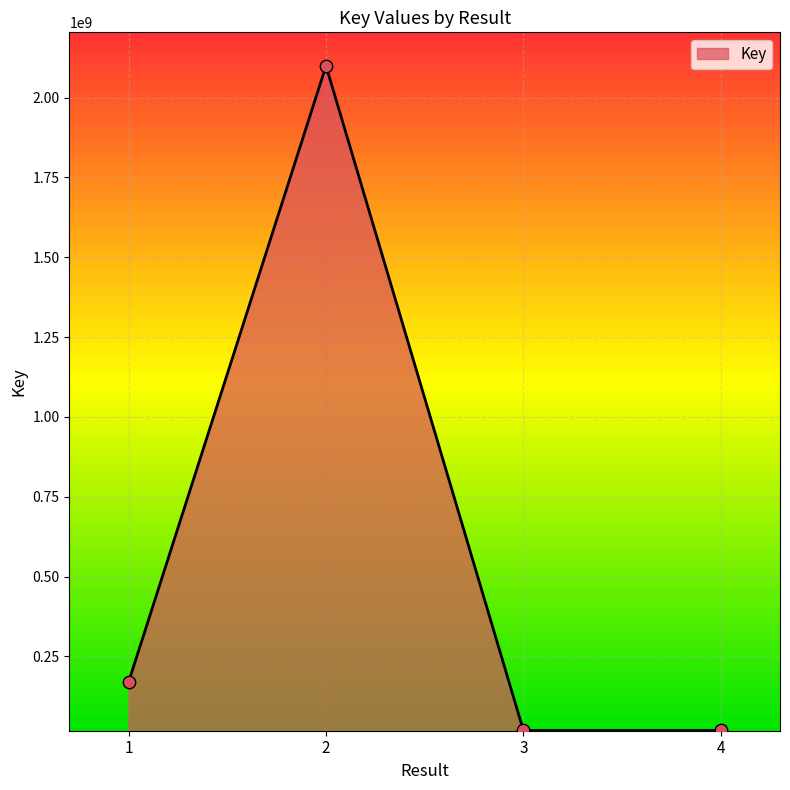

What is the change in value from 2 to 4?

-2081543464